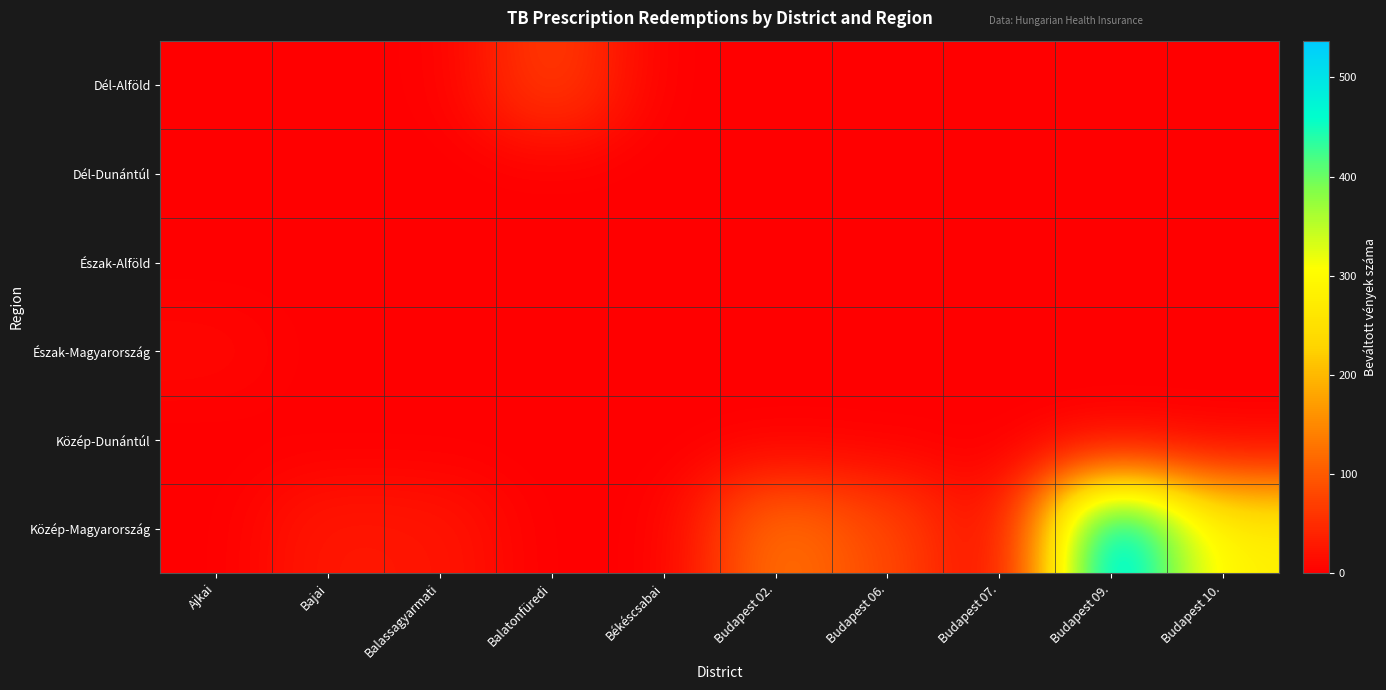

At how many categories does at least one series exceed 232?

2